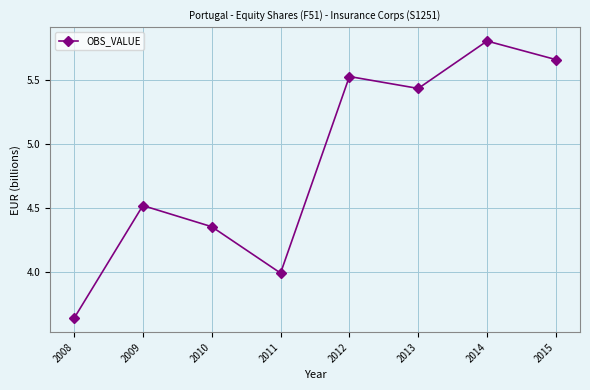

Reading left to right, transcribe all the data shown in this chart.

2008=3640	2009=4520	2010=4355	2011=3993	2012=5527	2013=5434	2014=5804	2015=5659